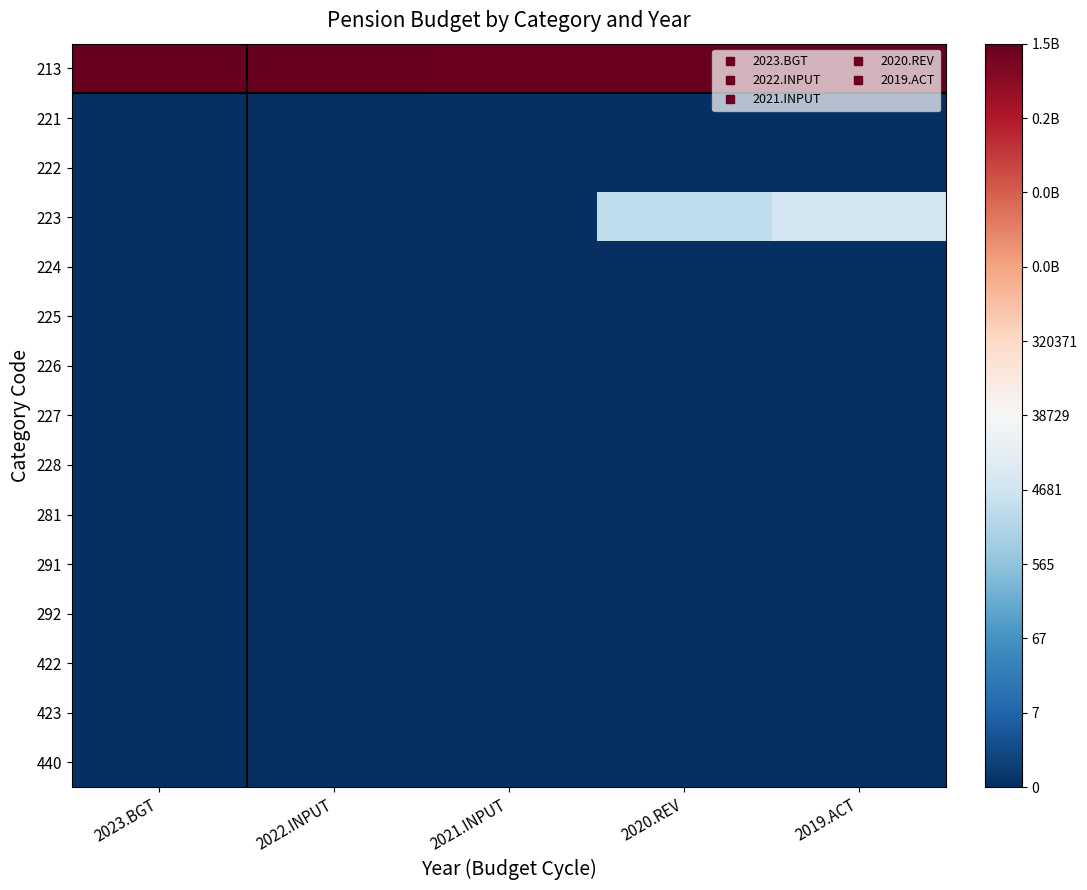

Reading right to left, transcribe all the data shown in this chart.

213: 2019.ACT=21.0	2020.REV=21.0	2021.INPUT=21.0	2022.INPUT=21.1	2023.BGT=21.1
221: 2019.ACT=0.0	2020.REV=0.0	2021.INPUT=0.0	2022.INPUT=0.0	2023.BGT=0.0
222: 2019.ACT=0.0	2020.REV=0.0	2021.INPUT=0.0	2022.INPUT=0.0	2023.BGT=0.0
223: 2019.ACT=8.6	2020.REV=7.8	2021.INPUT=0.0	2022.INPUT=0.0	2023.BGT=0.0
224: 2019.ACT=0.0	2020.REV=0.0	2021.INPUT=0.0	2022.INPUT=0.0	2023.BGT=0.0
225: 2019.ACT=0.0	2020.REV=0.0	2021.INPUT=0.0	2022.INPUT=0.0	2023.BGT=0.0
226: 2019.ACT=0.0	2020.REV=0.0	2021.INPUT=0.0	2022.INPUT=0.0	2023.BGT=0.0
227: 2019.ACT=0.0	2020.REV=0.0	2021.INPUT=0.0	2022.INPUT=0.0	2023.BGT=0.0
228: 2019.ACT=0.0	2020.REV=0.0	2021.INPUT=0.0	2022.INPUT=0.0	2023.BGT=0.0
281: 2019.ACT=0.0	2020.REV=0.0	2021.INPUT=0.0	2022.INPUT=0.0	2023.BGT=0.0
291: 2019.ACT=0.0	2020.REV=0.0	2021.INPUT=0.0	2022.INPUT=0.0	2023.BGT=0.0
292: 2019.ACT=0.0	2020.REV=0.0	2021.INPUT=0.0	2022.INPUT=0.0	2023.BGT=0.0
422: 2019.ACT=0.0	2020.REV=0.0	2021.INPUT=0.0	2022.INPUT=0.0	2023.BGT=0.0
423: 2019.ACT=0.0	2020.REV=0.0	2021.INPUT=0.0	2022.INPUT=0.0	2023.BGT=0.0
440: 2019.ACT=0.0	2020.REV=0.0	2021.INPUT=0.0	2022.INPUT=0.0	2023.BGT=0.0